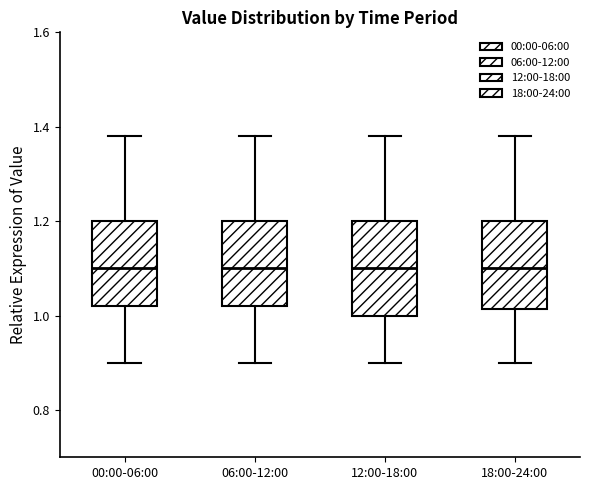

Reading left to right, read every box against the y-axis: the position of its median line, the range the box covers, and the ends of its whiskers. The values are not printed on the chart, so give them approximately, as read against the axis.

00:00-06:00: median 1.10, box 1.02 to 1.20, whiskers 0.90 to 1.38
06:00-12:00: median 1.10, box 1.02 to 1.20, whiskers 0.90 to 1.38
12:00-18:00: median 1.10, box 1.00 to 1.20, whiskers 0.90 to 1.38
18:00-24:00: median 1.10, box 1.02 to 1.20, whiskers 0.90 to 1.38